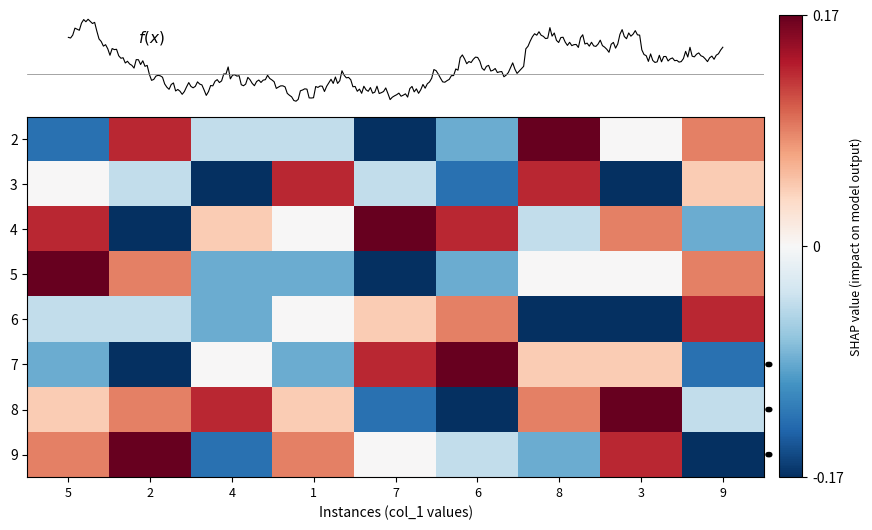

At which category is the sum across all series the highest?

5